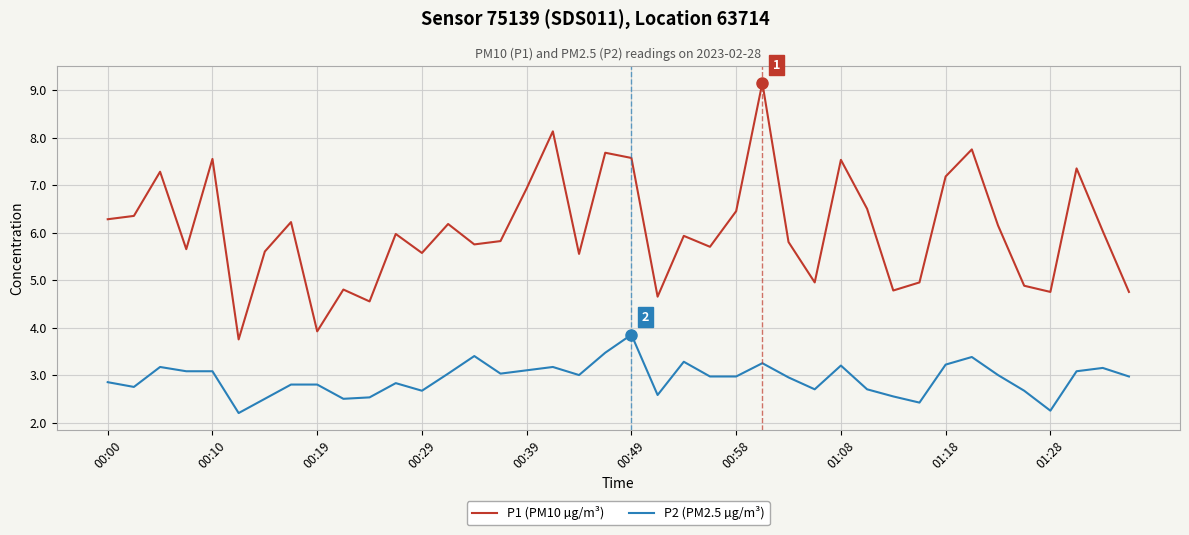

True or false: P1 (PM10 µg/m³) and P2 (PM2.5 µg/m³) intersect in this chart.

False